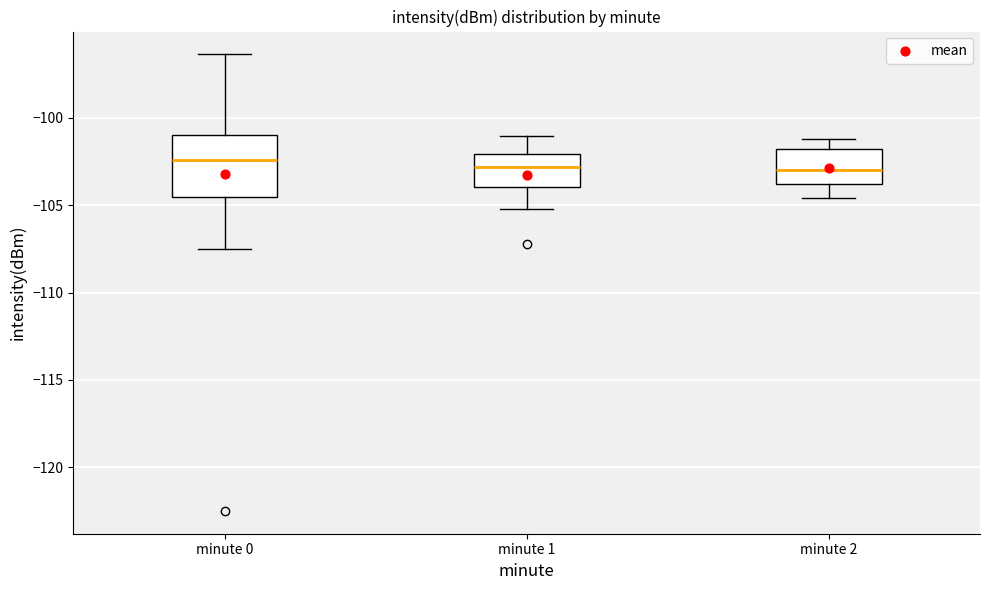

Reading left to right, transcribe this box plot: for each box, give where its median line is, the range the box spans, and where its two whiskers end, as read against the y-axis. The values are not printed on the chart, so give them approximately, as read against the axis.

minute 0: median -102.5, box -104.5 to -101.0, whiskers -107.5 to -96.5
minute 1: median -103.0, box -104.0 to -102.0, whiskers -105.0 to -101.0
minute 2: median -103.0, box -104.0 to -102.0, whiskers -104.5 to -101.0